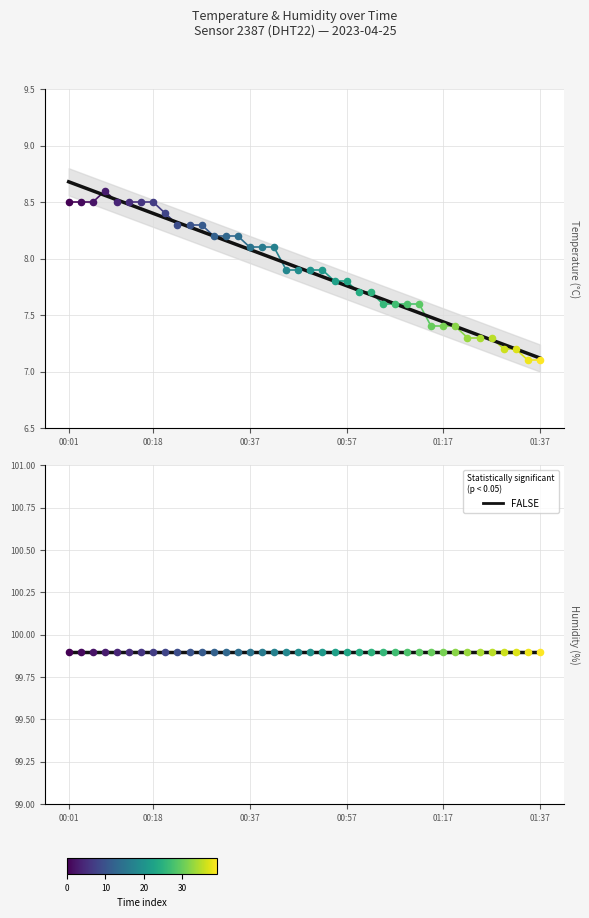

Which has a higher value, 00:25 or 01:02?

00:25